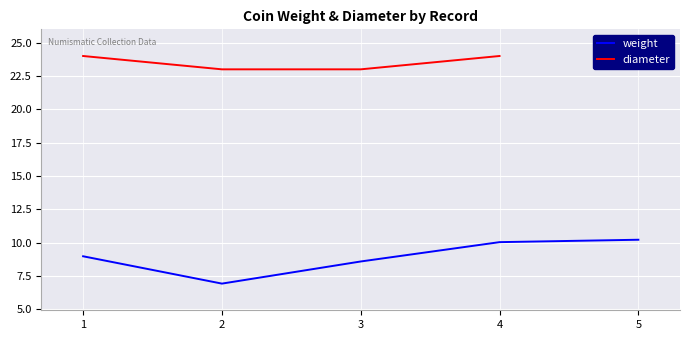

How many distinct data groups are displayed?

2